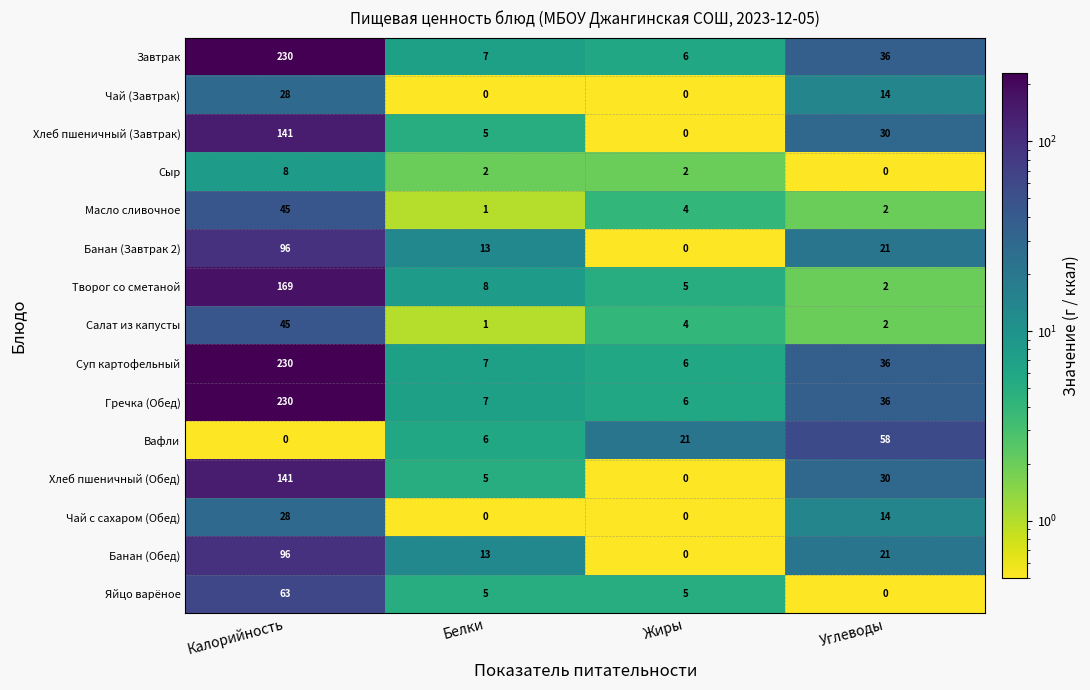

Where is Завтрак nearest to the value 118?

Углеводы